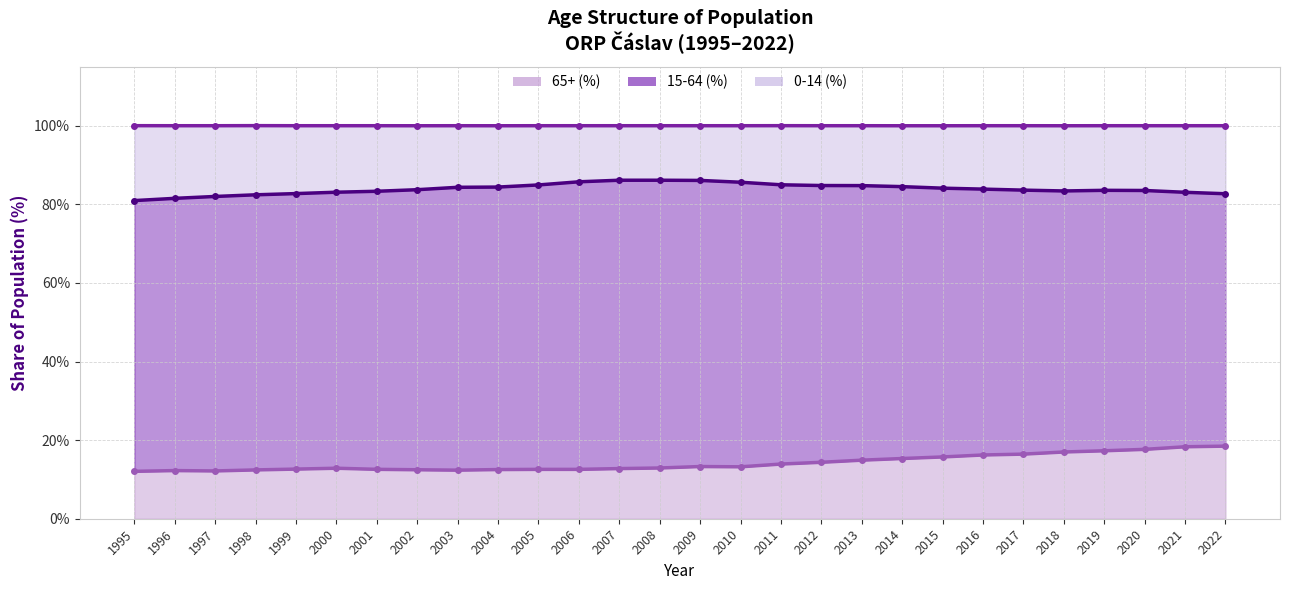

What is the value of the 65+ (%) point at the 4th from the left?

12.4